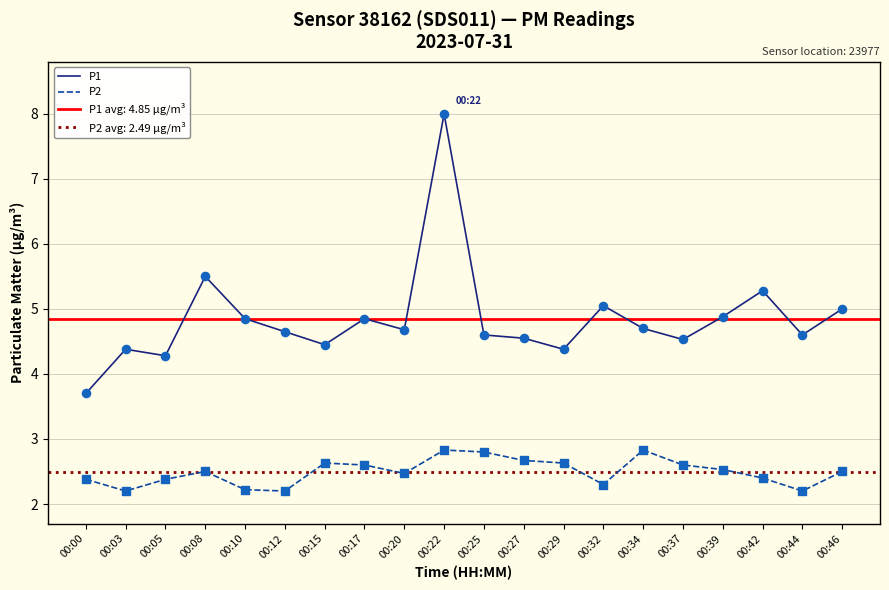

What are all the series names shown in the legend?

P1, P2